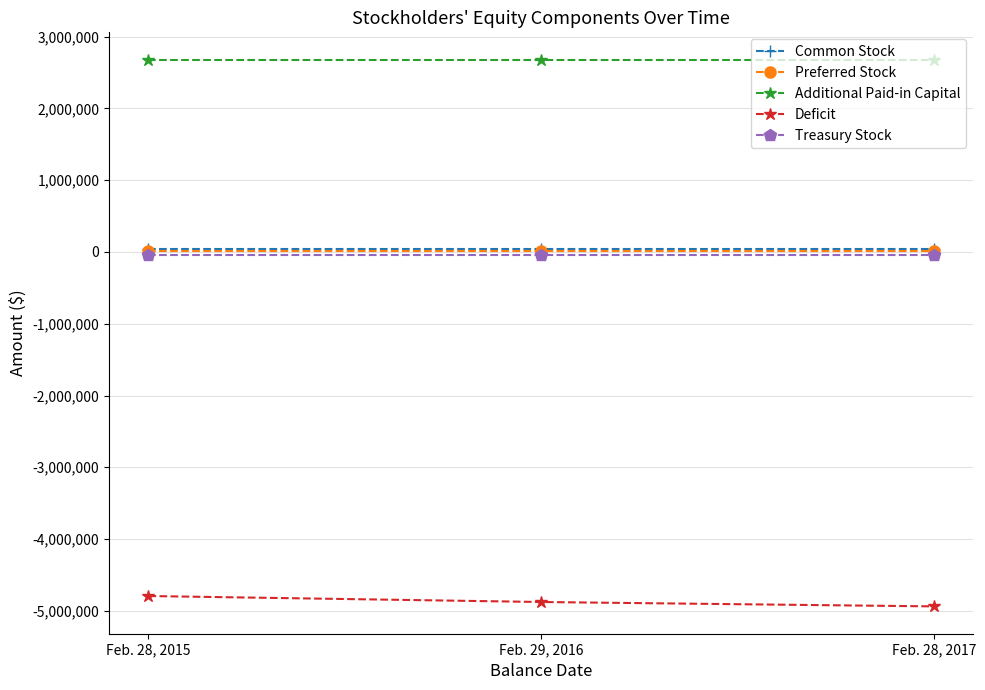

Is this an area chart (filled region under the line)?

No